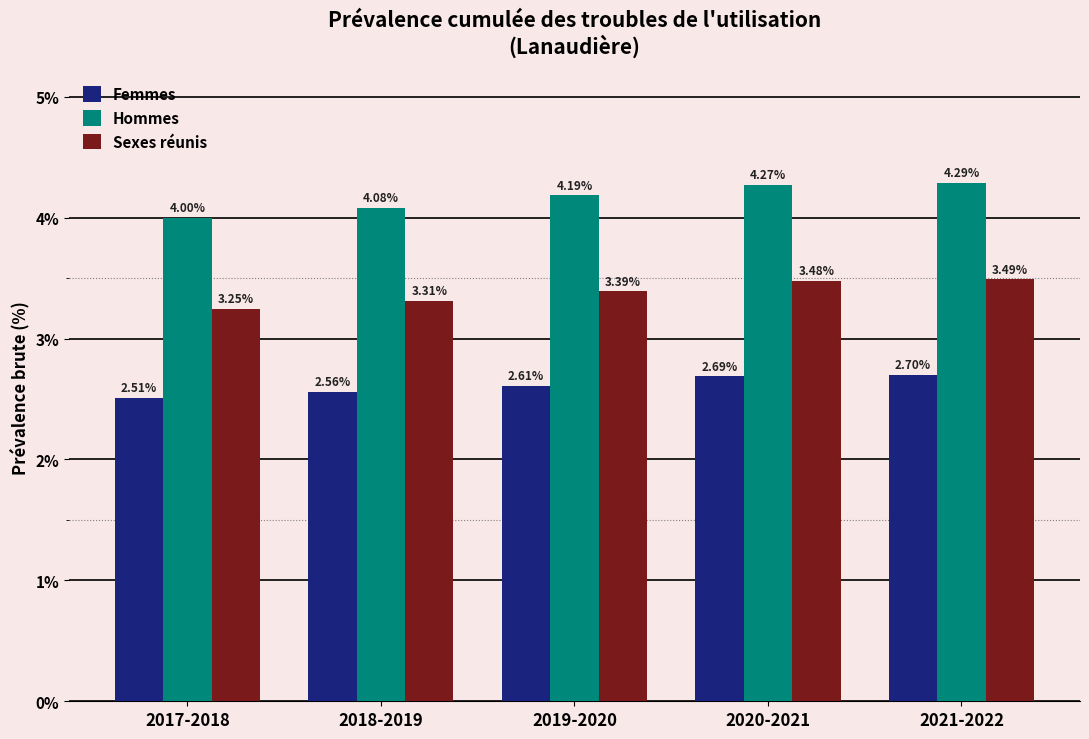

List the labels in order of Femmes value, smallest first.

2017-2018, 2018-2019, 2019-2020, 2020-2021, 2021-2022